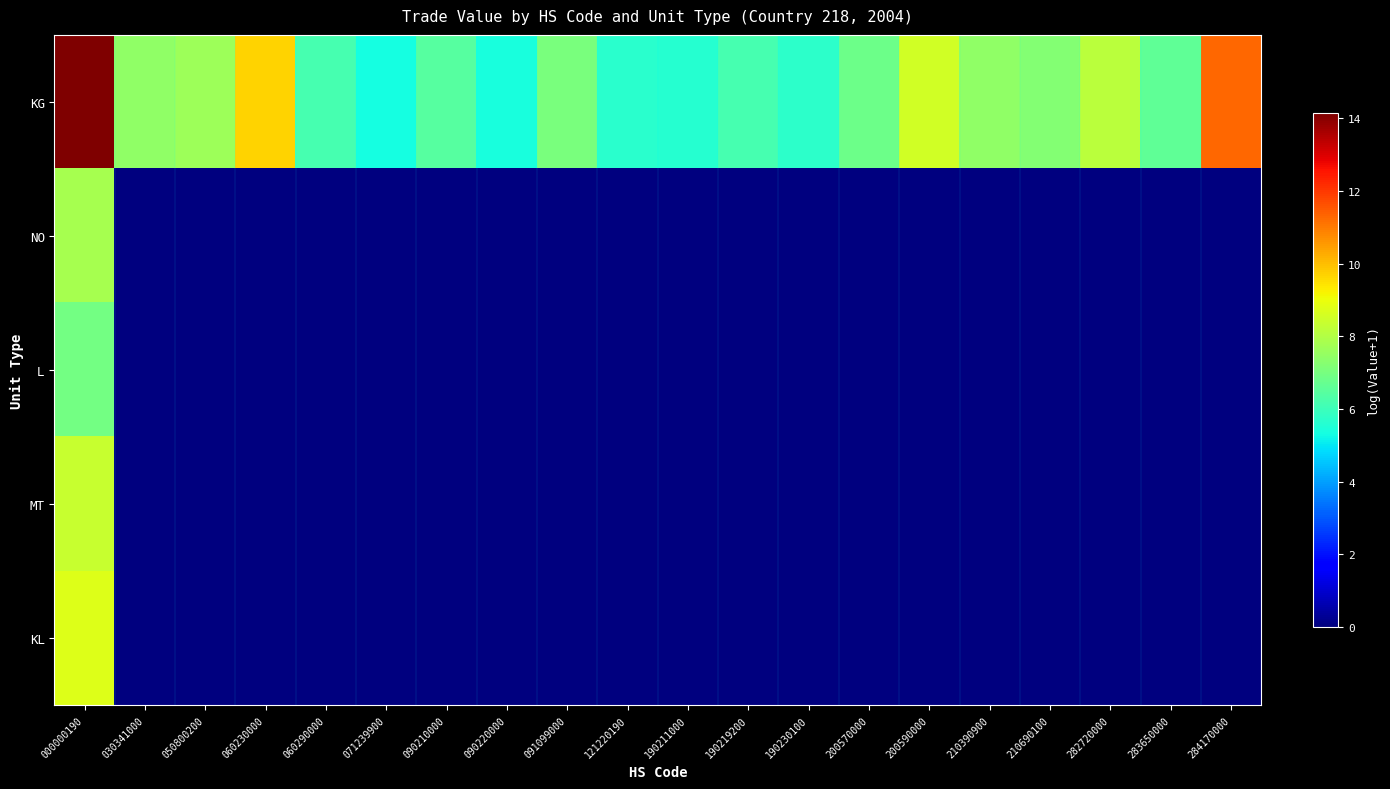

Reading left to right, list all the values displayed in this chart.

KG: 000000190=14.1	030341000=7.5	050800200=7.7	060230000=9.7	060290000=6.1	071239900=5.3	090210000=6.4	090220000=5.4	091099000=7.0	121220190=5.6	190211000=5.6	190219200=6.1	190230100=5.7	200570000=6.8	200590000=8.5	210390900=7.4	210690100=7.2	282720000=8.1	283650000=6.6	284170000=11.3
NO: 000000190=7.8	030341000=0.0	050800200=0.0	060230000=0.0	060290000=0.0	071239900=0.0	090210000=0.0	090220000=0.0	091099000=0.0	121220190=0.0	190211000=0.0	190219200=0.0	190230100=0.0	200570000=0.0	200590000=0.0	210390900=0.0	210690100=0.0	282720000=0.0	283650000=0.0	284170000=0.0
L: 000000190=7.0	030341000=0.0	050800200=0.0	060230000=0.0	060290000=0.0	071239900=0.0	090210000=0.0	090220000=0.0	091099000=0.0	121220190=0.0	190211000=0.0	190219200=0.0	190230100=0.0	200570000=0.0	200590000=0.0	210390900=0.0	210690100=0.0	282720000=0.0	283650000=0.0	284170000=0.0
MT: 000000190=8.4	030341000=0.0	050800200=0.0	060230000=0.0	060290000=0.0	071239900=0.0	090210000=0.0	090220000=0.0	091099000=0.0	121220190=0.0	190211000=0.0	190219200=0.0	190230100=0.0	200570000=0.0	200590000=0.0	210390900=0.0	210690100=0.0	282720000=0.0	283650000=0.0	284170000=0.0
KL: 000000190=8.7	030341000=0.0	050800200=0.0	060230000=0.0	060290000=0.0	071239900=0.0	090210000=0.0	090220000=0.0	091099000=0.0	121220190=0.0	190211000=0.0	190219200=0.0	190230100=0.0	200570000=0.0	200590000=0.0	210390900=0.0	210690100=0.0	282720000=0.0	283650000=0.0	284170000=0.0